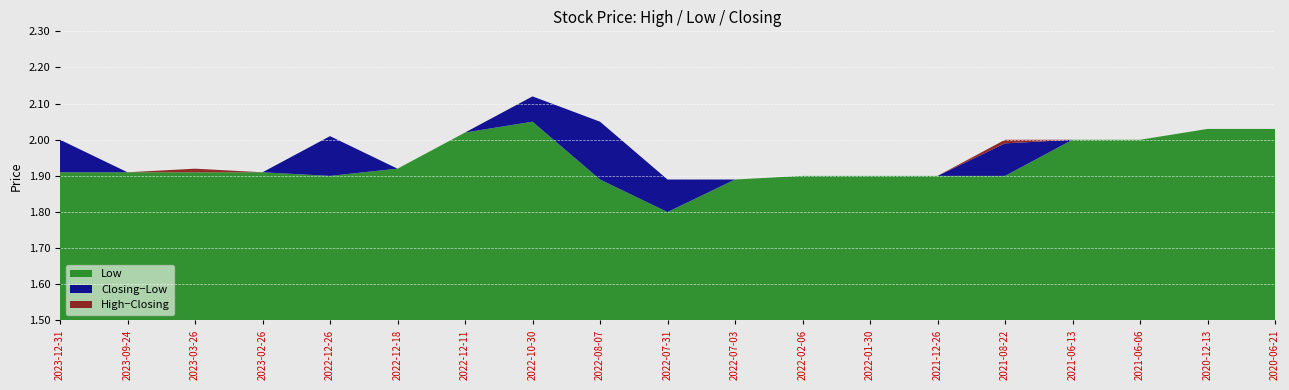

Reading left to right, what are all the values shown in this chart?

High: 2023-12-31=2.0	2023-09-24=1.9	2023-03-26=1.9	2023-02-26=1.9	2022-12-26=2.0	2022-12-18=1.9	2022-12-11=2.0	2022-10-30=2.1	2022-08-07=2.0	2022-07-31=1.9	2022-07-03=1.9	2022-02-06=1.9	2022-01-30=1.9	2021-12-26=1.9	2021-08-22=2.0	2021-06-13=2.0	2021-06-06=2.0	2020-12-13=2.0	2020-06-21=2.0
Low: 2023-12-31=1.9	2023-09-24=1.9	2023-03-26=1.9	2023-02-26=1.9	2022-12-26=1.9	2022-12-18=1.9	2022-12-11=2.0	2022-10-30=2.0	2022-08-07=1.9	2022-07-31=1.8	2022-07-03=1.9	2022-02-06=1.9	2022-01-30=1.9	2021-12-26=1.9	2021-08-22=1.9	2021-06-13=2.0	2021-06-06=2.0	2020-12-13=2.0	2020-06-21=2.0
Closing: 2023-12-31=2.0	2023-09-24=1.9	2023-03-26=1.9	2023-02-26=1.9	2022-12-26=2.0	2022-12-18=1.9	2022-12-11=2.0	2022-10-30=2.1	2022-08-07=2.0	2022-07-31=1.9	2022-07-03=1.9	2022-02-06=1.9	2022-01-30=1.9	2021-12-26=1.9	2021-08-22=2.0	2021-06-13=2.0	2021-06-06=2.0	2020-12-13=2.0	2020-06-21=2.0